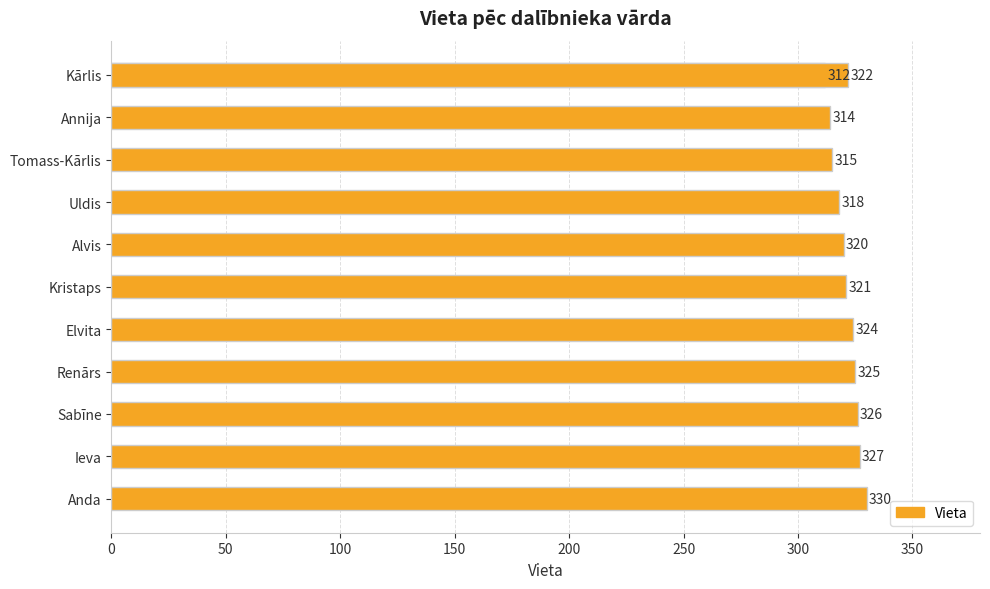

How many bars are there in total?

12